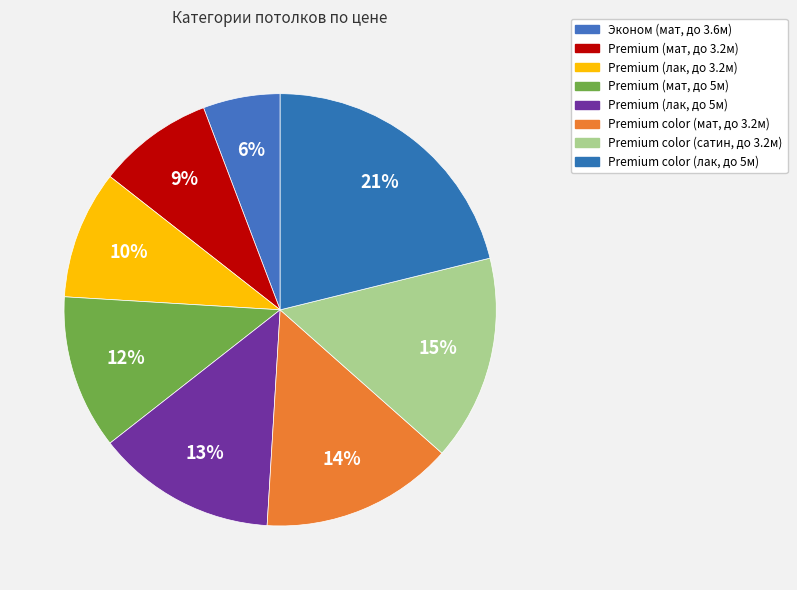

Count the number of slices in the pie.

8